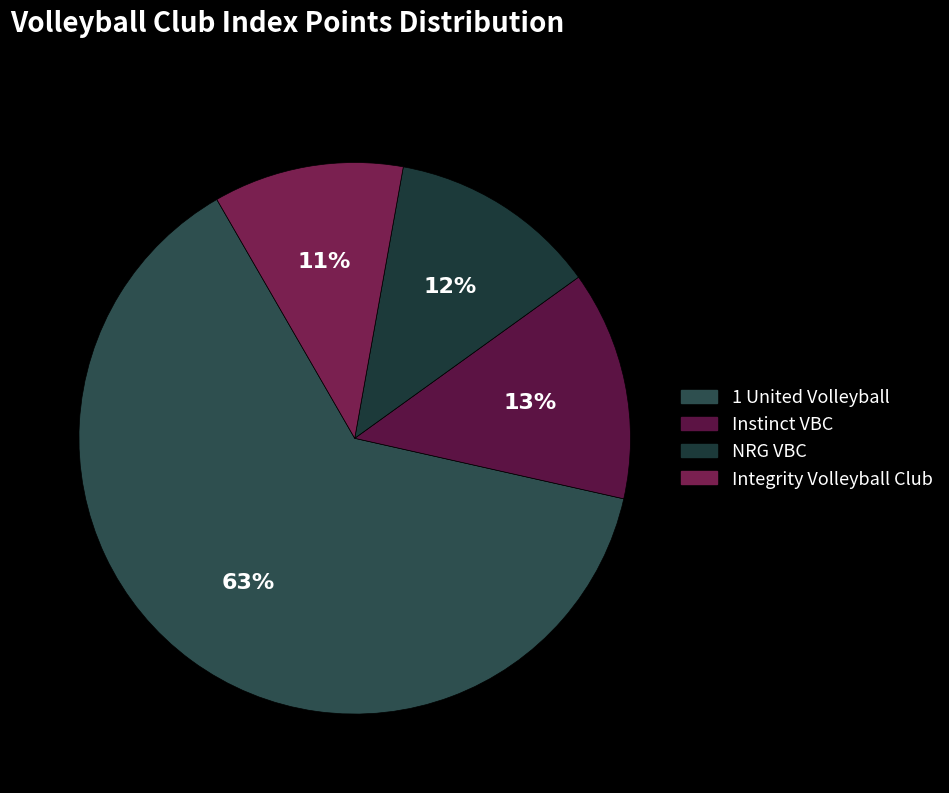

Which has a higher value, NRG VBC or Integrity Volleyball Club?

NRG VBC